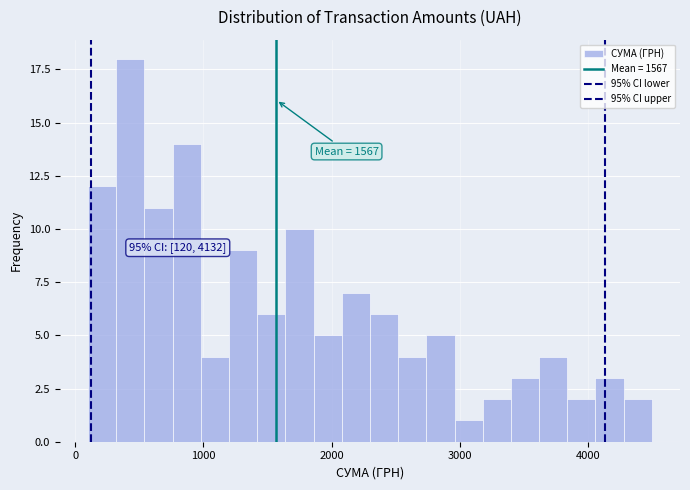

Around what value on the x-axis is the tallest bar? Give the approximate position of its centre, as read against the axis.

400